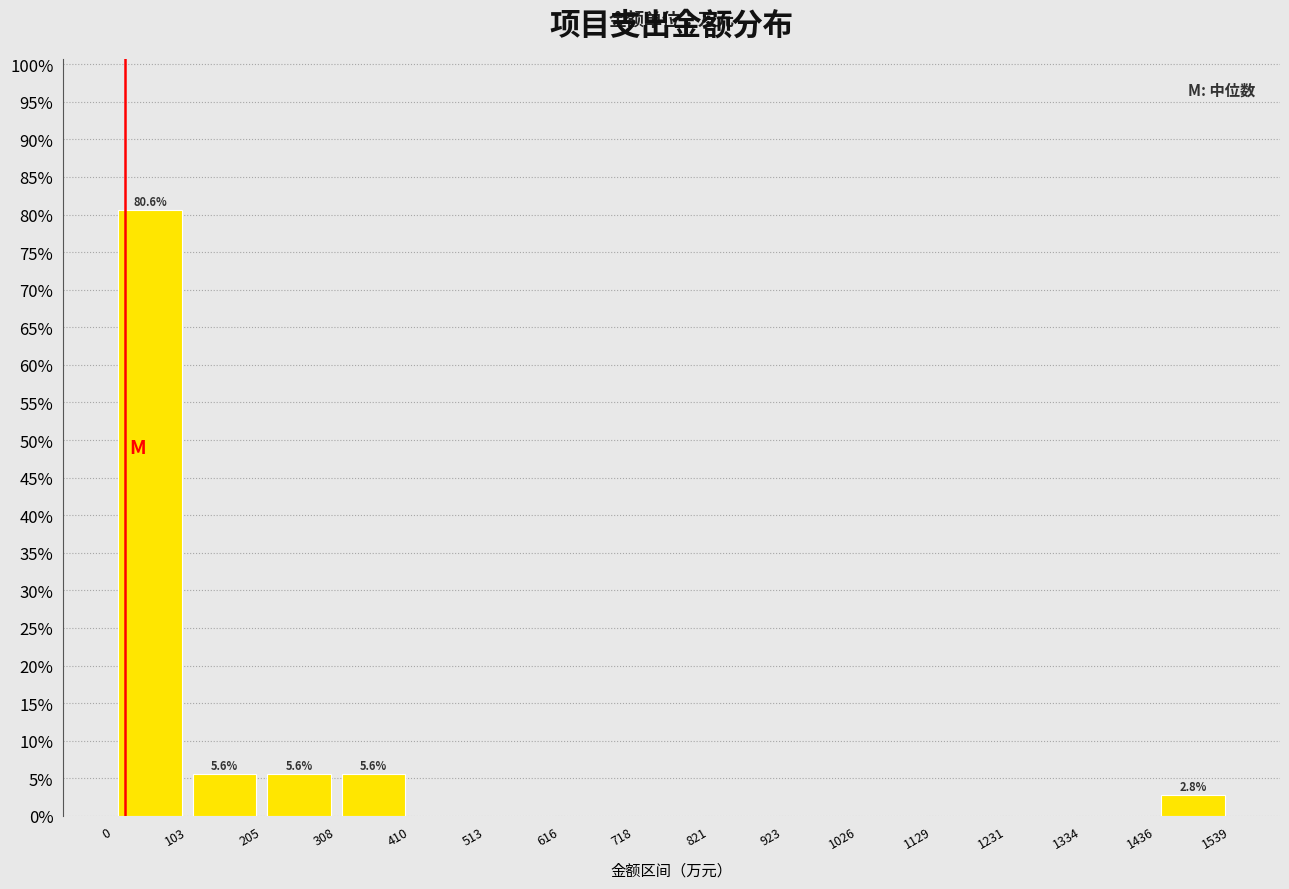

Over which range of the x-axis is the bar tallest?

0 to 103